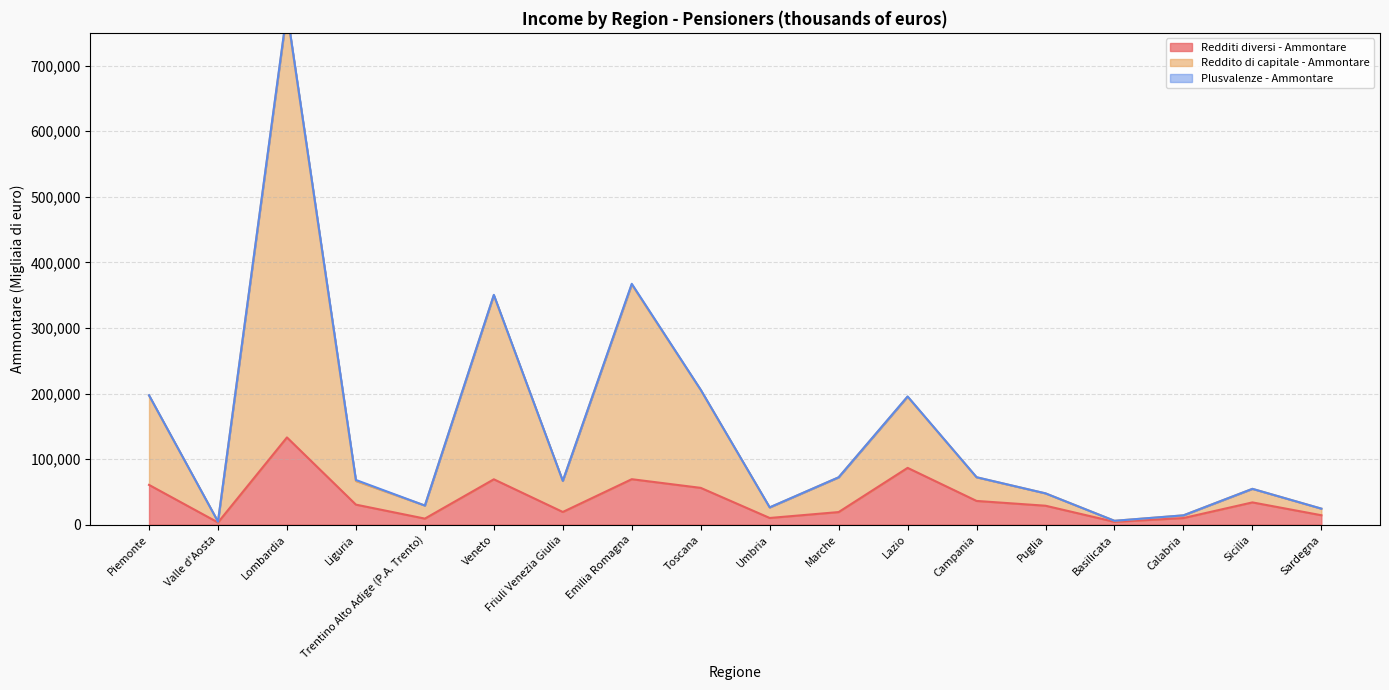

At which category does Reddito di capitale - Ammontare reach its first local valley?

Valle d'Aosta